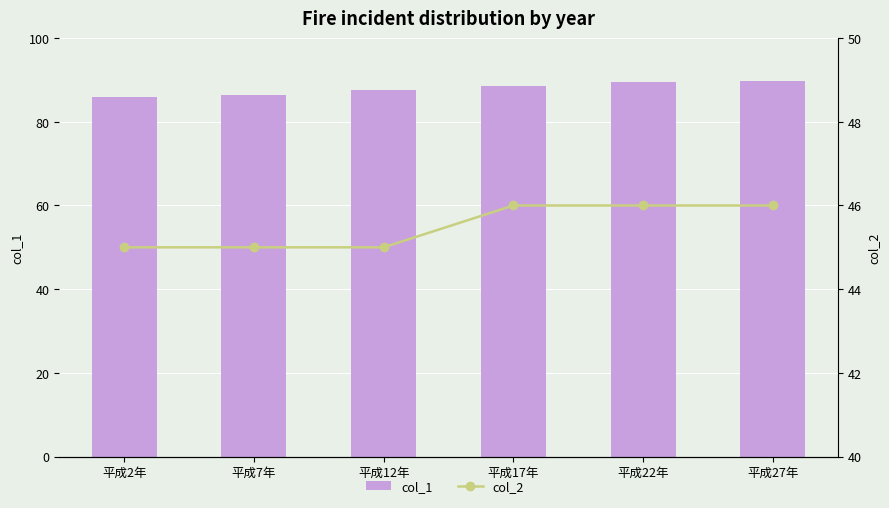

What are all the series names shown in the legend?

col_1, col_2